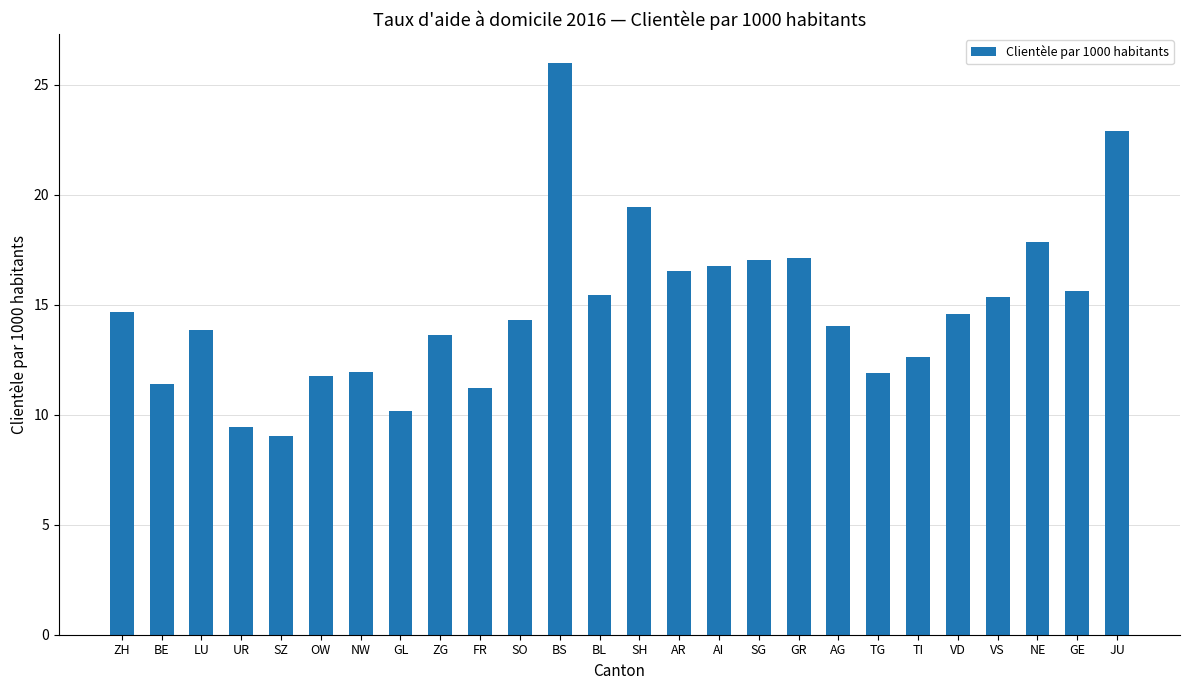

The value at TI is 22.7. True or false?

False